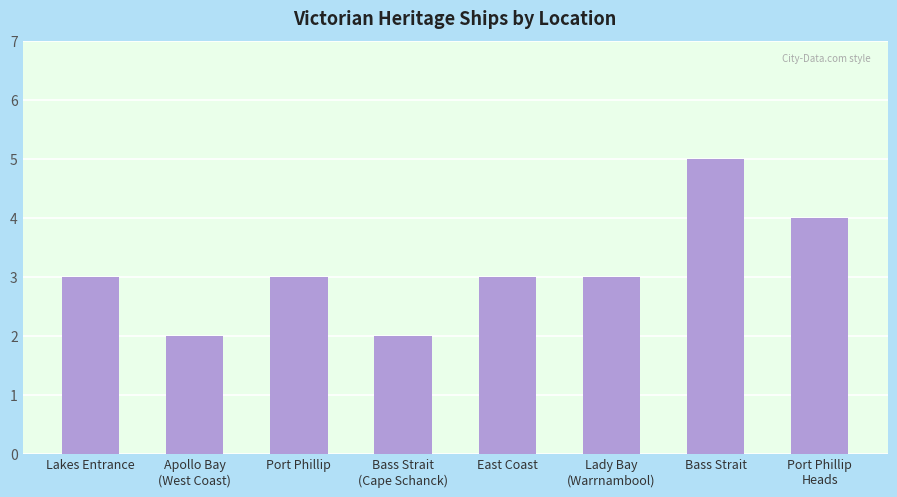

Reading left to right, extract all data points from this chart.

3	2	3	2	3	3	5	4